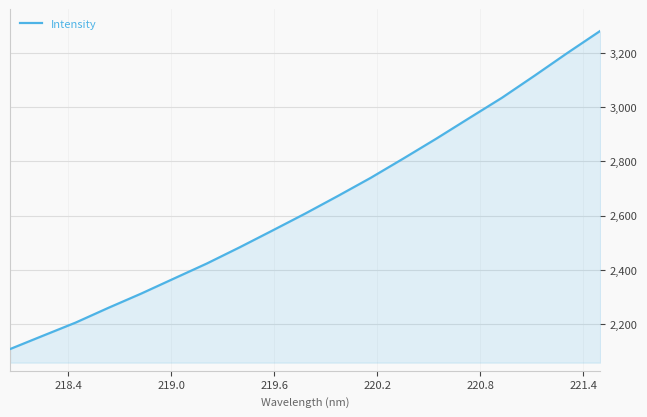

What is the smallest value displayed?

2108.5